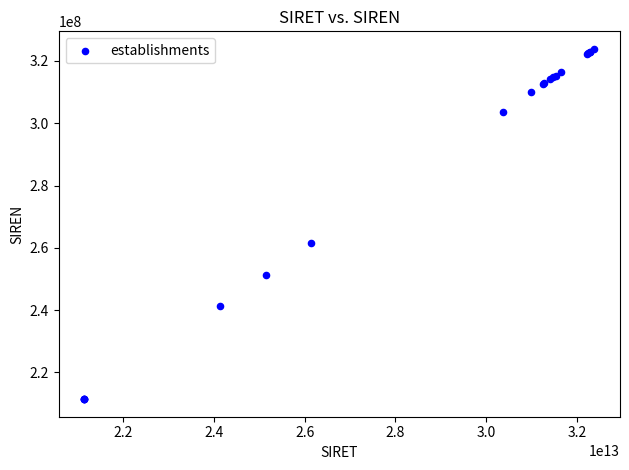

What Y value in the scatter plot is closest to 267640291?

261401921